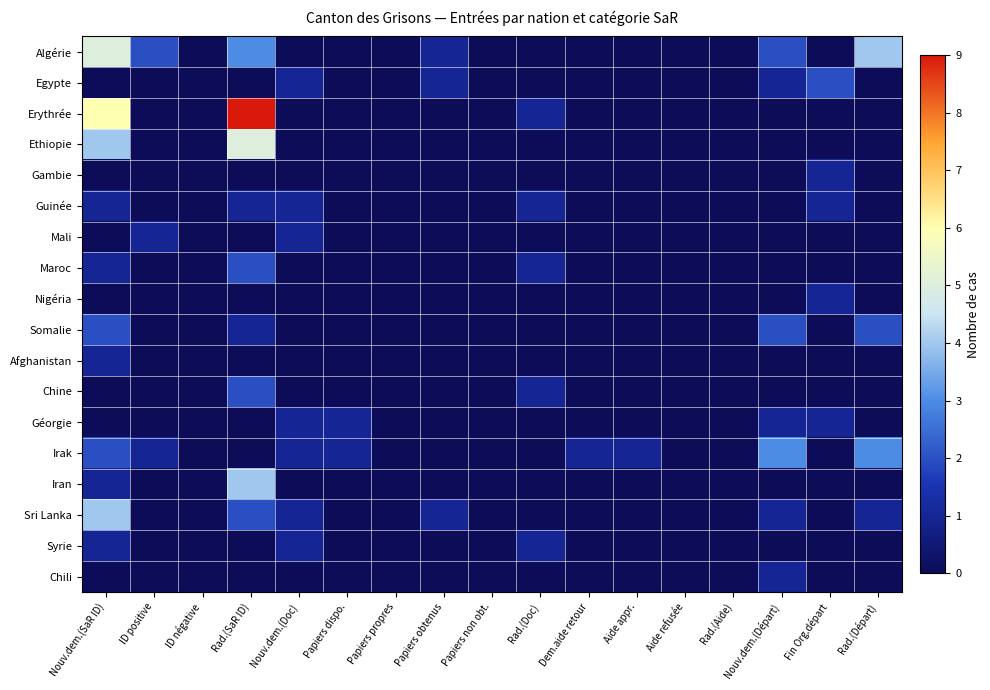

Reading left to right, extract all data points from this chart.

Algérie: Nouv.dem.(SaR ID)=5	ID positive=2	ID négative=0	Rad.(SaR ID)=3	Nouv.dem.(Doc)=0	Papiers dispo.=0	Papiers propres=0	Papiers obtenus=1	Papiers non obt.=0	Rad.(Doc)=0	Dem.aide retour=0	Aide appr.=0	Aide refusée=0	Rad.(Aide)=0	Nouv.dem.(Départ)=2	Fin Org.départ=0	Rad.(Départ)=4
Egypte: Nouv.dem.(SaR ID)=0	ID positive=0	ID négative=0	Rad.(SaR ID)=0	Nouv.dem.(Doc)=1	Papiers dispo.=0	Papiers propres=0	Papiers obtenus=1	Papiers non obt.=0	Rad.(Doc)=0	Dem.aide retour=0	Aide appr.=0	Aide refusée=0	Rad.(Aide)=0	Nouv.dem.(Départ)=1	Fin Org.départ=2	Rad.(Départ)=0
Erythrée: Nouv.dem.(SaR ID)=6	ID positive=0	ID négative=0	Rad.(SaR ID)=9	Nouv.dem.(Doc)=0	Papiers dispo.=0	Papiers propres=0	Papiers obtenus=0	Papiers non obt.=0	Rad.(Doc)=1	Dem.aide retour=0	Aide appr.=0	Aide refusée=0	Rad.(Aide)=0	Nouv.dem.(Départ)=0	Fin Org.départ=0	Rad.(Départ)=0
Ethiopie: Nouv.dem.(SaR ID)=4	ID positive=0	ID négative=0	Rad.(SaR ID)=5	Nouv.dem.(Doc)=0	Papiers dispo.=0	Papiers propres=0	Papiers obtenus=0	Papiers non obt.=0	Rad.(Doc)=0	Dem.aide retour=0	Aide appr.=0	Aide refusée=0	Rad.(Aide)=0	Nouv.dem.(Départ)=0	Fin Org.départ=0	Rad.(Départ)=0
Gambie: Nouv.dem.(SaR ID)=0	ID positive=0	ID négative=0	Rad.(SaR ID)=0	Nouv.dem.(Doc)=0	Papiers dispo.=0	Papiers propres=0	Papiers obtenus=0	Papiers non obt.=0	Rad.(Doc)=0	Dem.aide retour=0	Aide appr.=0	Aide refusée=0	Rad.(Aide)=0	Nouv.dem.(Départ)=0	Fin Org.départ=1	Rad.(Départ)=0
Guinée: Nouv.dem.(SaR ID)=1	ID positive=0	ID négative=0	Rad.(SaR ID)=1	Nouv.dem.(Doc)=1	Papiers dispo.=0	Papiers propres=0	Papiers obtenus=0	Papiers non obt.=0	Rad.(Doc)=1	Dem.aide retour=0	Aide appr.=0	Aide refusée=0	Rad.(Aide)=0	Nouv.dem.(Départ)=0	Fin Org.départ=1	Rad.(Départ)=0
Mali: Nouv.dem.(SaR ID)=0	ID positive=1	ID négative=0	Rad.(SaR ID)=0	Nouv.dem.(Doc)=1	Papiers dispo.=0	Papiers propres=0	Papiers obtenus=0	Papiers non obt.=0	Rad.(Doc)=0	Dem.aide retour=0	Aide appr.=0	Aide refusée=0	Rad.(Aide)=0	Nouv.dem.(Départ)=0	Fin Org.départ=0	Rad.(Départ)=0
Maroc: Nouv.dem.(SaR ID)=1	ID positive=0	ID négative=0	Rad.(SaR ID)=2	Nouv.dem.(Doc)=0	Papiers dispo.=0	Papiers propres=0	Papiers obtenus=0	Papiers non obt.=0	Rad.(Doc)=1	Dem.aide retour=0	Aide appr.=0	Aide refusée=0	Rad.(Aide)=0	Nouv.dem.(Départ)=0	Fin Org.départ=0	Rad.(Départ)=0
Nigéria: Nouv.dem.(SaR ID)=0	ID positive=0	ID négative=0	Rad.(SaR ID)=0	Nouv.dem.(Doc)=0	Papiers dispo.=0	Papiers propres=0	Papiers obtenus=0	Papiers non obt.=0	Rad.(Doc)=0	Dem.aide retour=0	Aide appr.=0	Aide refusée=0	Rad.(Aide)=0	Nouv.dem.(Départ)=0	Fin Org.départ=1	Rad.(Départ)=0
Somalie: Nouv.dem.(SaR ID)=2	ID positive=0	ID négative=0	Rad.(SaR ID)=1	Nouv.dem.(Doc)=0	Papiers dispo.=0	Papiers propres=0	Papiers obtenus=0	Papiers non obt.=0	Rad.(Doc)=0	Dem.aide retour=0	Aide appr.=0	Aide refusée=0	Rad.(Aide)=0	Nouv.dem.(Départ)=2	Fin Org.départ=0	Rad.(Départ)=2
Afghanistan: Nouv.dem.(SaR ID)=1	ID positive=0	ID négative=0	Rad.(SaR ID)=0	Nouv.dem.(Doc)=0	Papiers dispo.=0	Papiers propres=0	Papiers obtenus=0	Papiers non obt.=0	Rad.(Doc)=0	Dem.aide retour=0	Aide appr.=0	Aide refusée=0	Rad.(Aide)=0	Nouv.dem.(Départ)=0	Fin Org.départ=0	Rad.(Départ)=0
Chine: Nouv.dem.(SaR ID)=0	ID positive=0	ID négative=0	Rad.(SaR ID)=2	Nouv.dem.(Doc)=0	Papiers dispo.=0	Papiers propres=0	Papiers obtenus=0	Papiers non obt.=0	Rad.(Doc)=1	Dem.aide retour=0	Aide appr.=0	Aide refusée=0	Rad.(Aide)=0	Nouv.dem.(Départ)=0	Fin Org.départ=0	Rad.(Départ)=0
Géorgie: Nouv.dem.(SaR ID)=0	ID positive=0	ID négative=0	Rad.(SaR ID)=0	Nouv.dem.(Doc)=1	Papiers dispo.=1	Papiers propres=0	Papiers obtenus=0	Papiers non obt.=0	Rad.(Doc)=0	Dem.aide retour=0	Aide appr.=0	Aide refusée=0	Rad.(Aide)=0	Nouv.dem.(Départ)=1	Fin Org.départ=1	Rad.(Départ)=0
Irak: Nouv.dem.(SaR ID)=2	ID positive=1	ID négative=0	Rad.(SaR ID)=0	Nouv.dem.(Doc)=1	Papiers dispo.=1	Papiers propres=0	Papiers obtenus=0	Papiers non obt.=0	Rad.(Doc)=0	Dem.aide retour=1	Aide appr.=1	Aide refusée=0	Rad.(Aide)=0	Nouv.dem.(Départ)=3	Fin Org.départ=0	Rad.(Départ)=3
Iran: Nouv.dem.(SaR ID)=1	ID positive=0	ID négative=0	Rad.(SaR ID)=4	Nouv.dem.(Doc)=0	Papiers dispo.=0	Papiers propres=0	Papiers obtenus=0	Papiers non obt.=0	Rad.(Doc)=0	Dem.aide retour=0	Aide appr.=0	Aide refusée=0	Rad.(Aide)=0	Nouv.dem.(Départ)=0	Fin Org.départ=0	Rad.(Départ)=0
Sri Lanka: Nouv.dem.(SaR ID)=4	ID positive=0	ID négative=0	Rad.(SaR ID)=2	Nouv.dem.(Doc)=1	Papiers dispo.=0	Papiers propres=0	Papiers obtenus=1	Papiers non obt.=0	Rad.(Doc)=0	Dem.aide retour=0	Aide appr.=0	Aide refusée=0	Rad.(Aide)=0	Nouv.dem.(Départ)=1	Fin Org.départ=0	Rad.(Départ)=1
Syrie: Nouv.dem.(SaR ID)=1	ID positive=0	ID négative=0	Rad.(SaR ID)=0	Nouv.dem.(Doc)=1	Papiers dispo.=0	Papiers propres=0	Papiers obtenus=0	Papiers non obt.=0	Rad.(Doc)=1	Dem.aide retour=0	Aide appr.=0	Aide refusée=0	Rad.(Aide)=0	Nouv.dem.(Départ)=0	Fin Org.départ=0	Rad.(Départ)=0
Chili: Nouv.dem.(SaR ID)=0	ID positive=0	ID négative=0	Rad.(SaR ID)=0	Nouv.dem.(Doc)=0	Papiers dispo.=0	Papiers propres=0	Papiers obtenus=0	Papiers non obt.=0	Rad.(Doc)=0	Dem.aide retour=0	Aide appr.=0	Aide refusée=0	Rad.(Aide)=0	Nouv.dem.(Départ)=1	Fin Org.départ=0	Rad.(Départ)=0